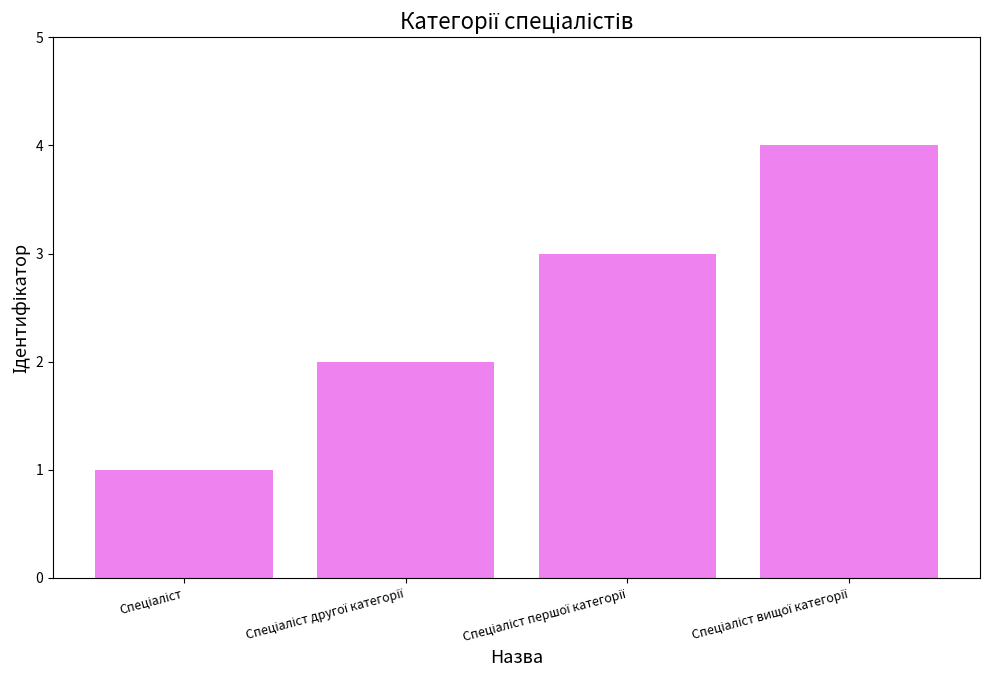

What is the sum of all values?

10